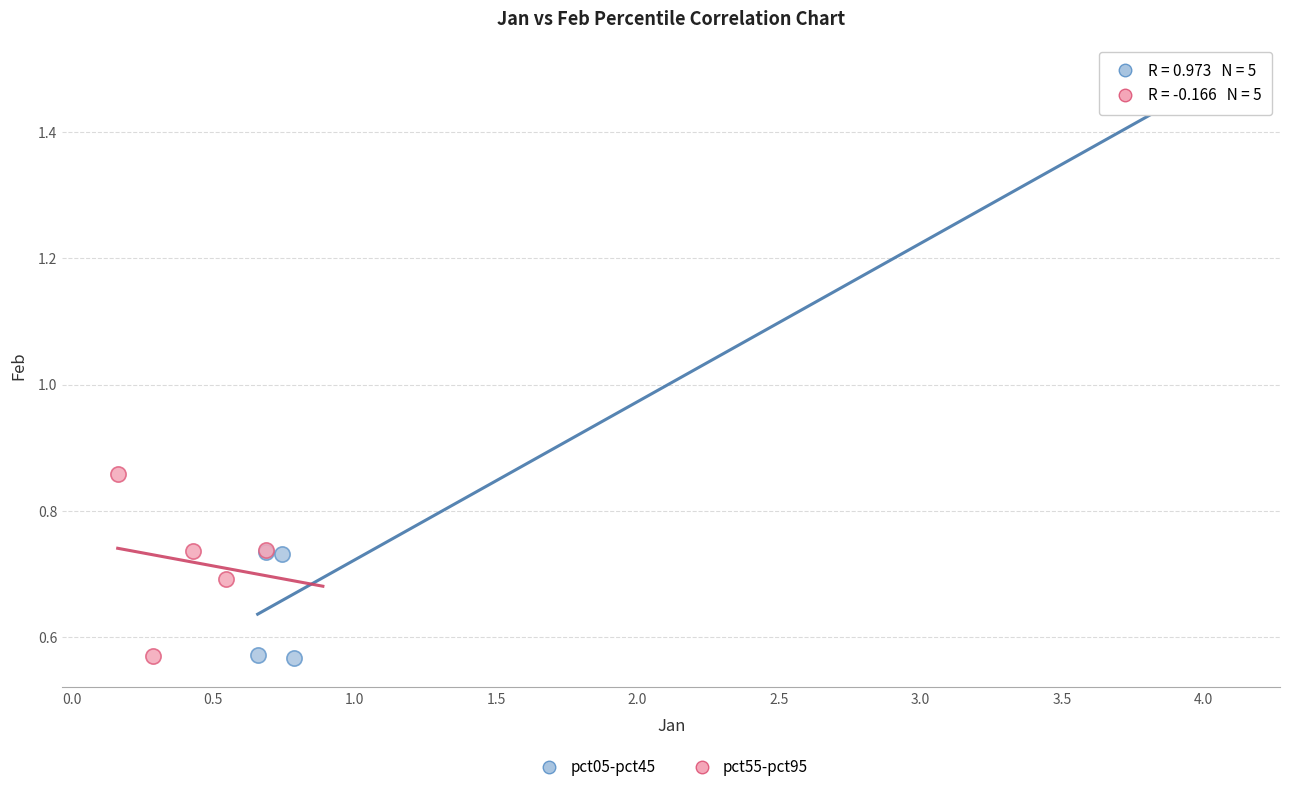

What are all the series names shown in the legend?

pct05-pct45, pct55-pct95